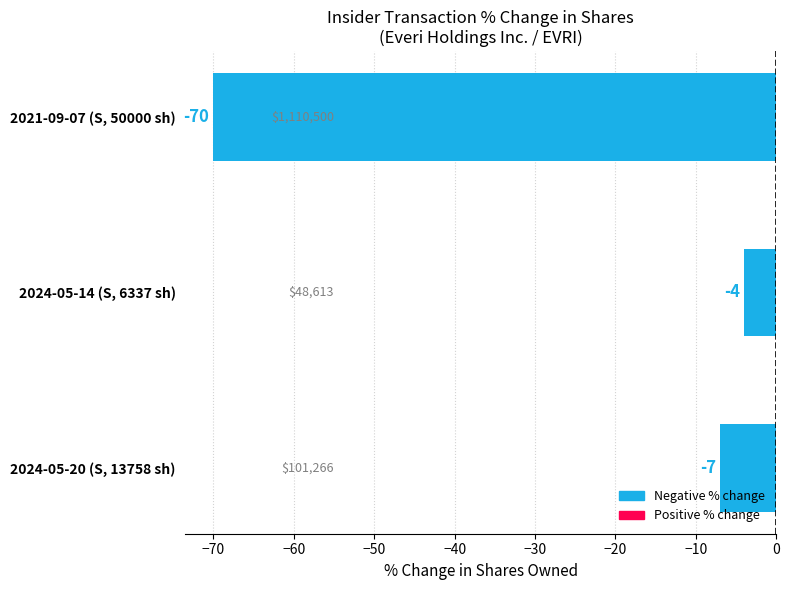

At which category does the chart reach its minimum across all series?

2021-09-07 (S, 50000 sh)